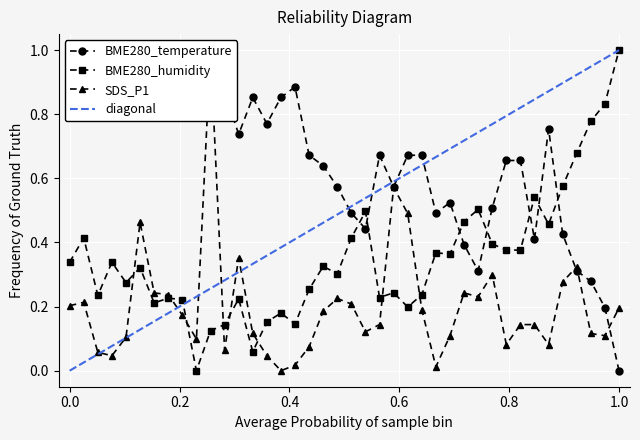

Reading left to right, what are all the values shown in this chart?

BME280_temperature: 1.0	0.9	1.0	0.8	0.9	0.8	0.9	0.9	0.8	1.0	0.8	0.9	0.7	0.9	0.8	0.9	0.9	0.7	0.6	0.6	0.5	0.4	0.7	0.6	0.7	0.7	0.5	0.5	0.4	0.3	0.5	0.7	0.7	0.4	0.8	0.4	0.3	0.3	0.2	0.0
BME280_humidity: 0.3	0.4	0.2	0.3	0.3	0.3	0.2	0.2	0.2	0.0	0.1	0.1	0.2	0.1	0.2	0.2	0.1	0.3	0.3	0.3	0.4	0.5	0.2	0.2	0.2	0.2	0.4	0.4	0.5	0.5	0.4	0.4	0.4	0.5	0.5	0.6	0.7	0.8	0.8	1.0
SDS_P1: 0.2	0.2	0.1	0.0	0.1	0.5	0.2	0.2	0.2	0.1	1.0	0.1	0.4	0.1	0.0	0.0	0.0	0.1	0.2	0.2	0.2	0.1	0.1	0.6	0.5	0.2	0.0	0.1	0.2	0.2	0.3	0.1	0.1	0.1	0.1	0.3	0.3	0.1	0.1	0.2